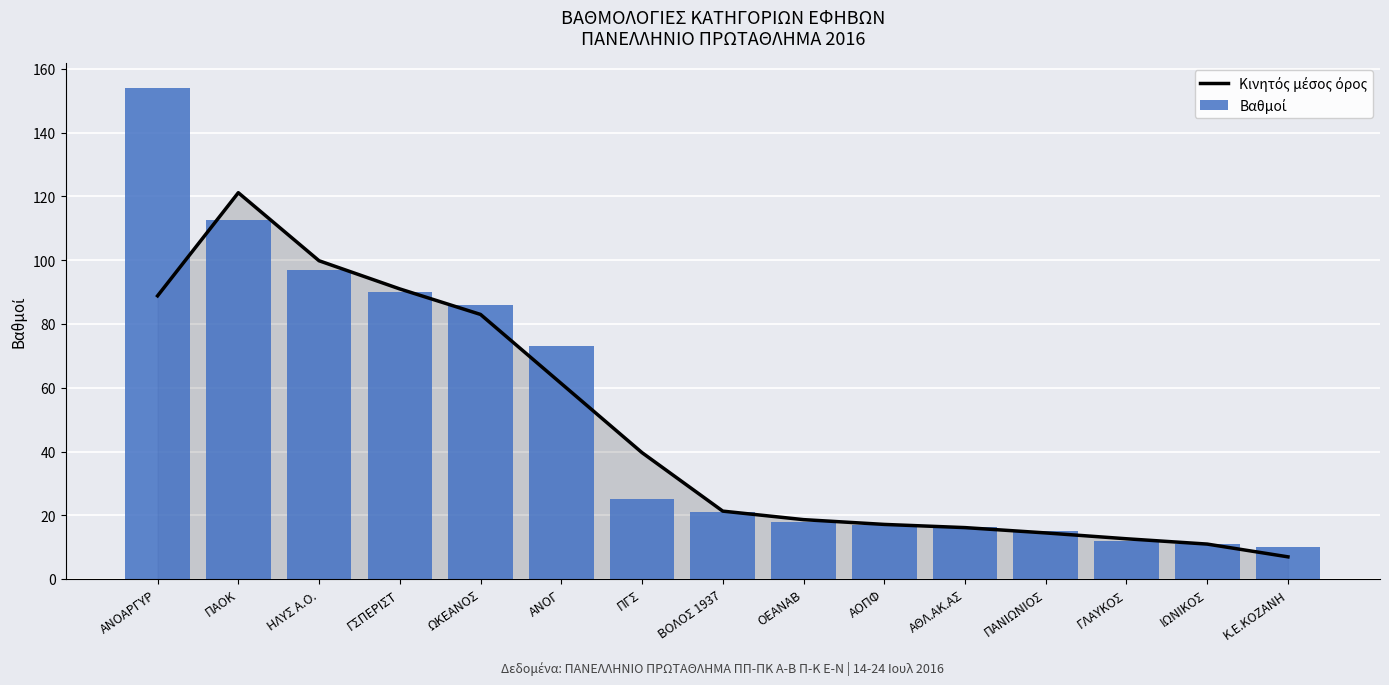

At which label does Κινητός μέσος όρος reach its minimum?

Κ.Ε.ΚΟΖΑΝΗ